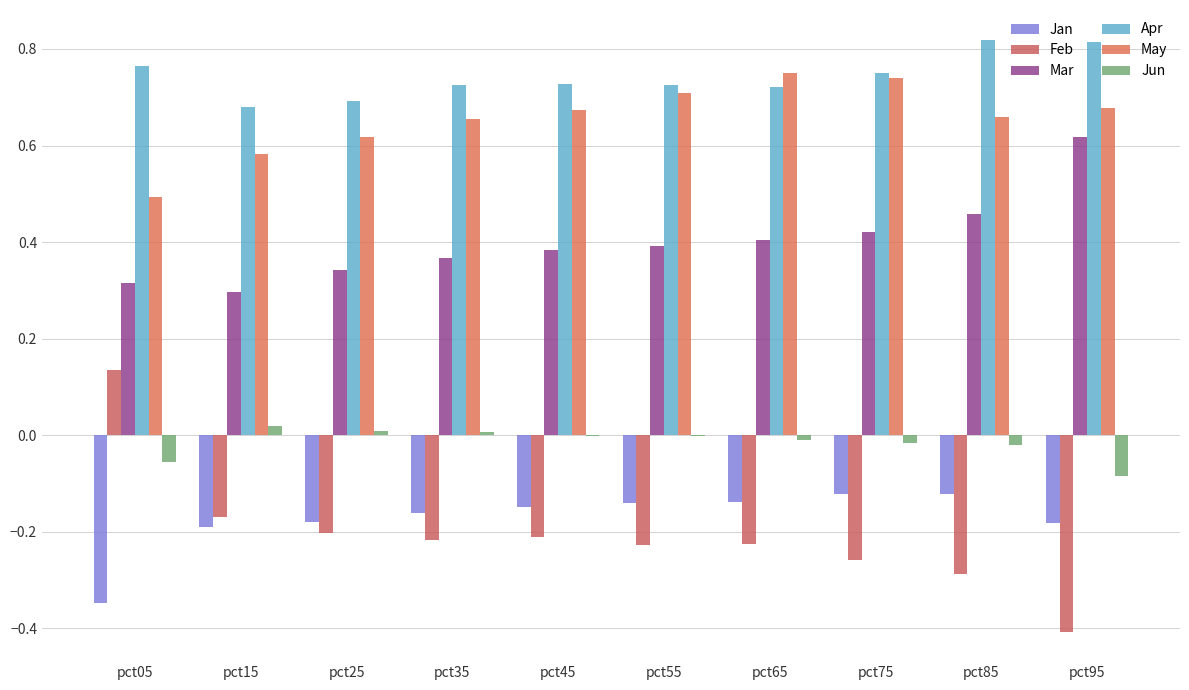

How many series are shown in this chart?

6